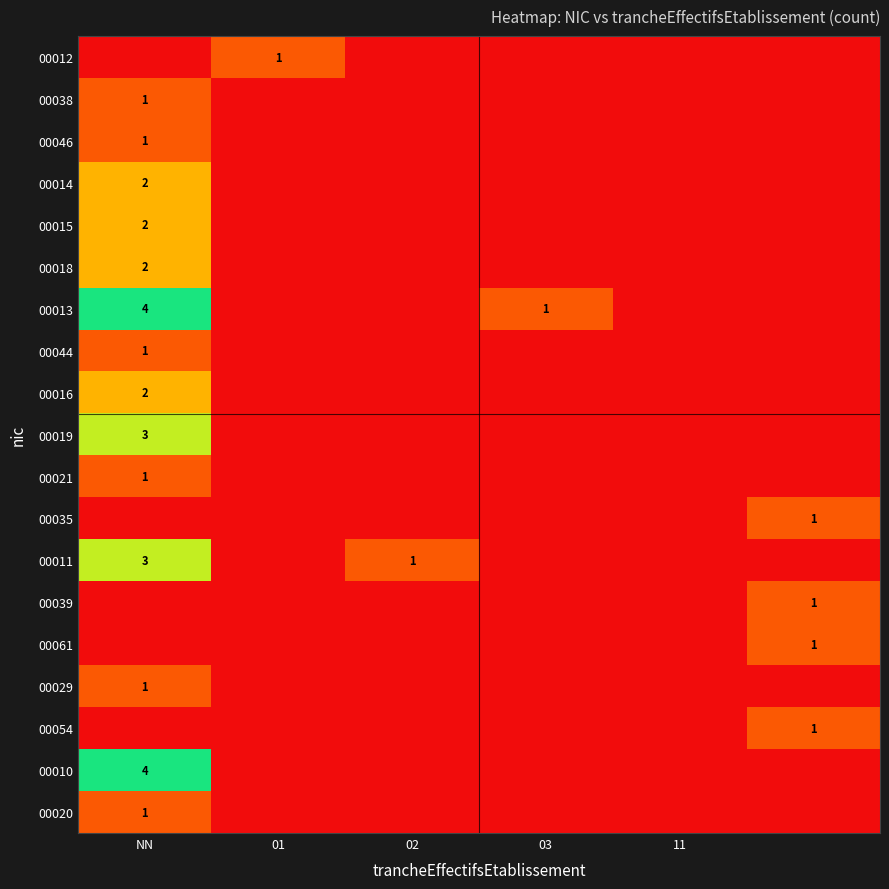

True or false: 00021 has a value of 1 at NN.

True